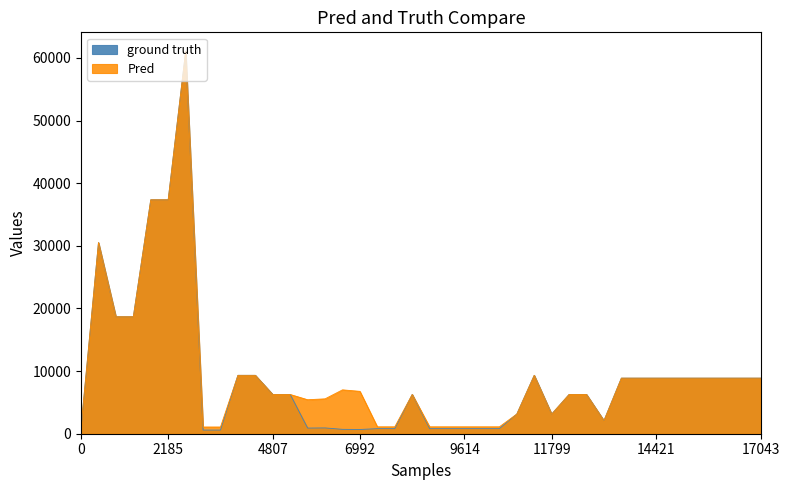

True or false: ground truth and Pred intersect in this chart.

False